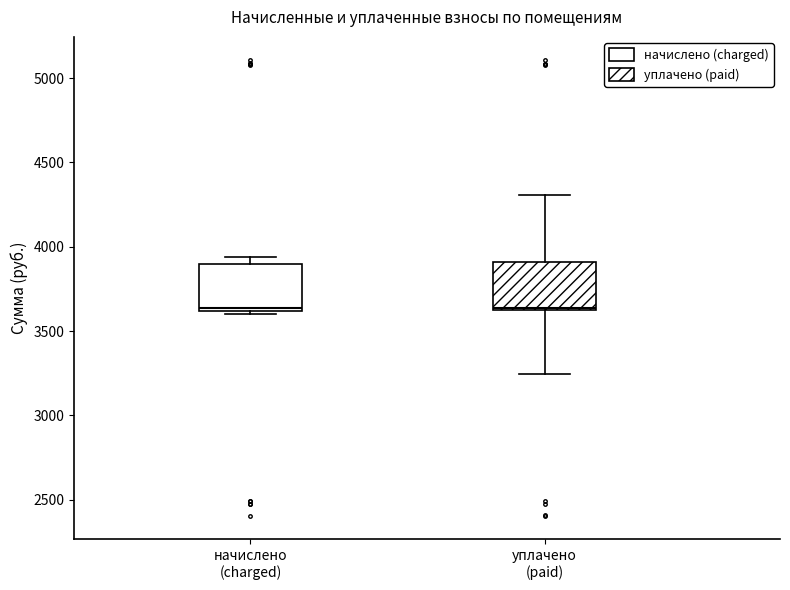

Where is the upper edge of the box for начислено (charged) on the y-axis? The values are not printed on the chart, so give them approximately, as read against the axis.

3900